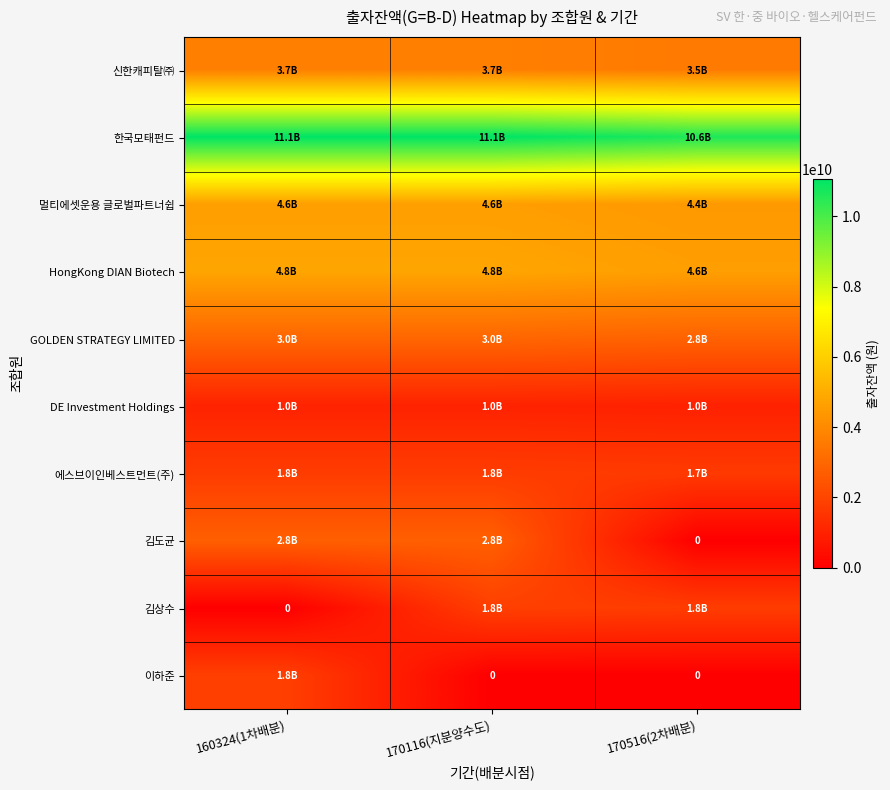

Which category has the highest value across all series?

160324(1차배분)